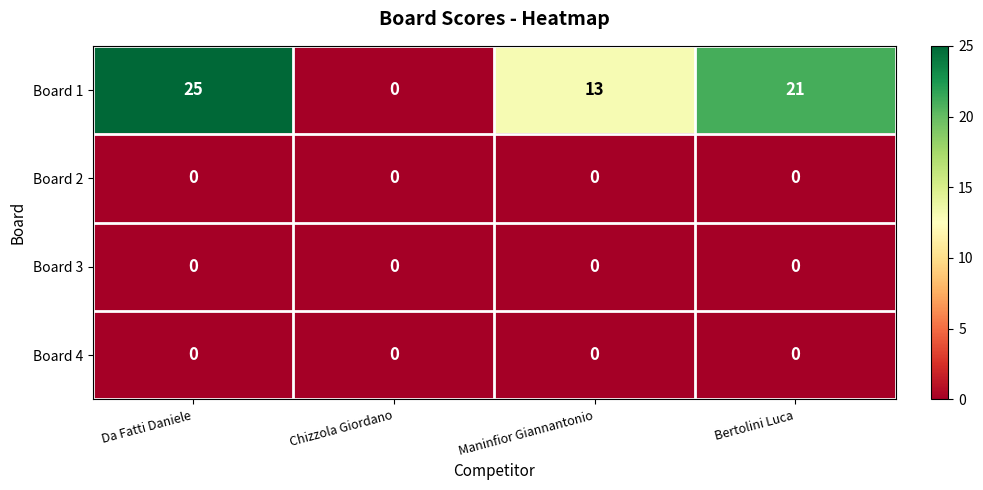

At how many categories does at least one series exceed 19?

2